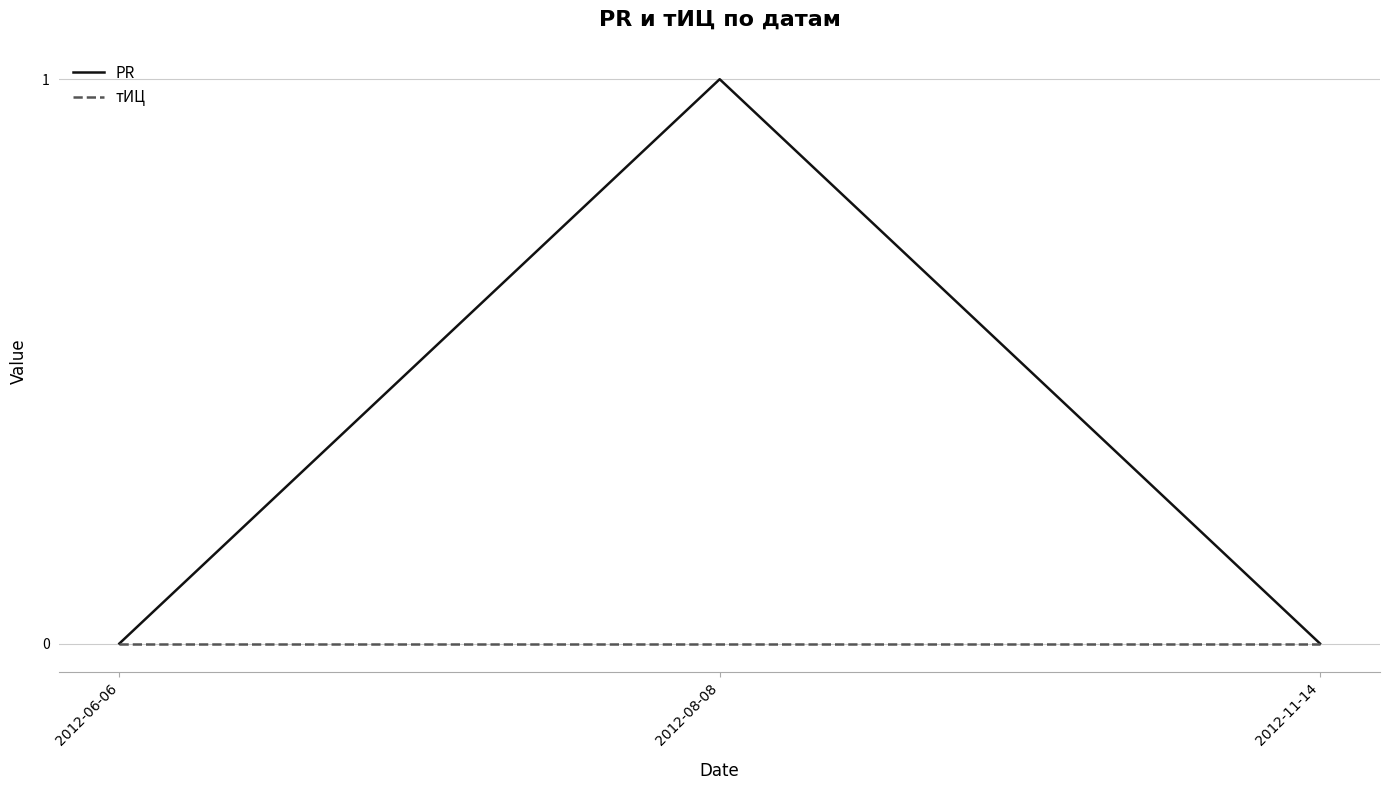

Which series has the largest range (max minus min)?

PR